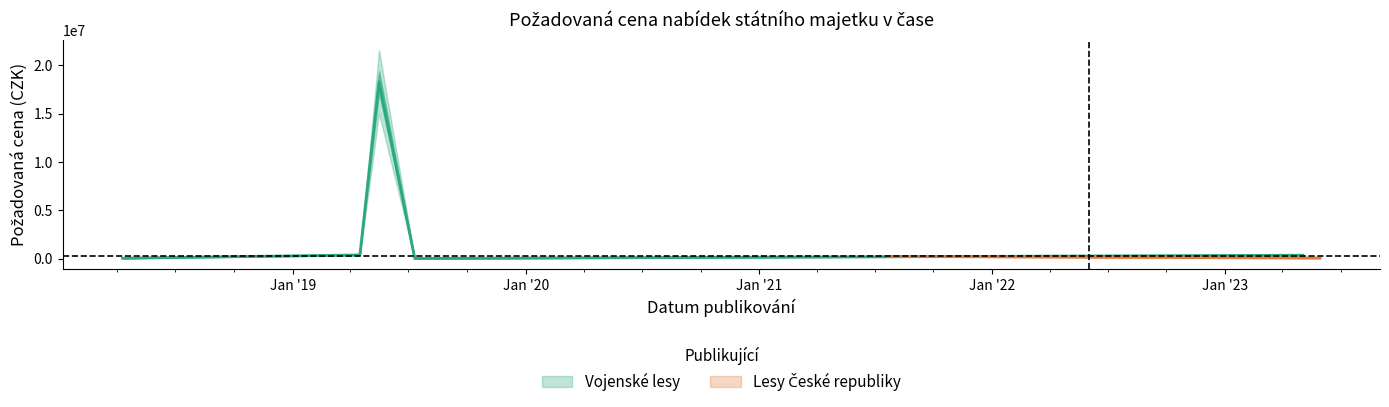

At which category does the chart reach its peak across all series?

2019-05-16